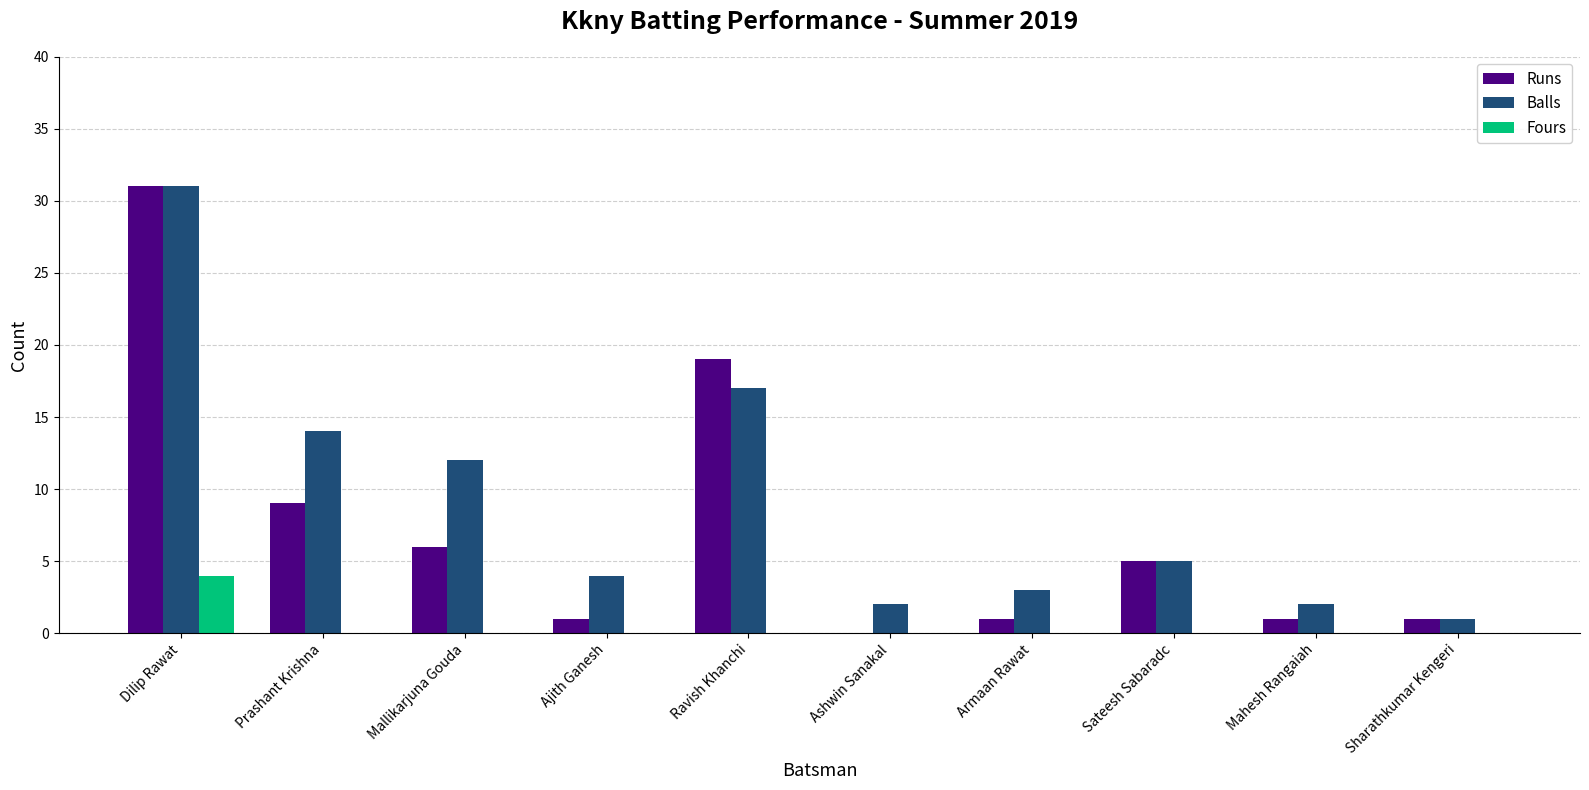

Which series has the largest total across all categories?

Balls